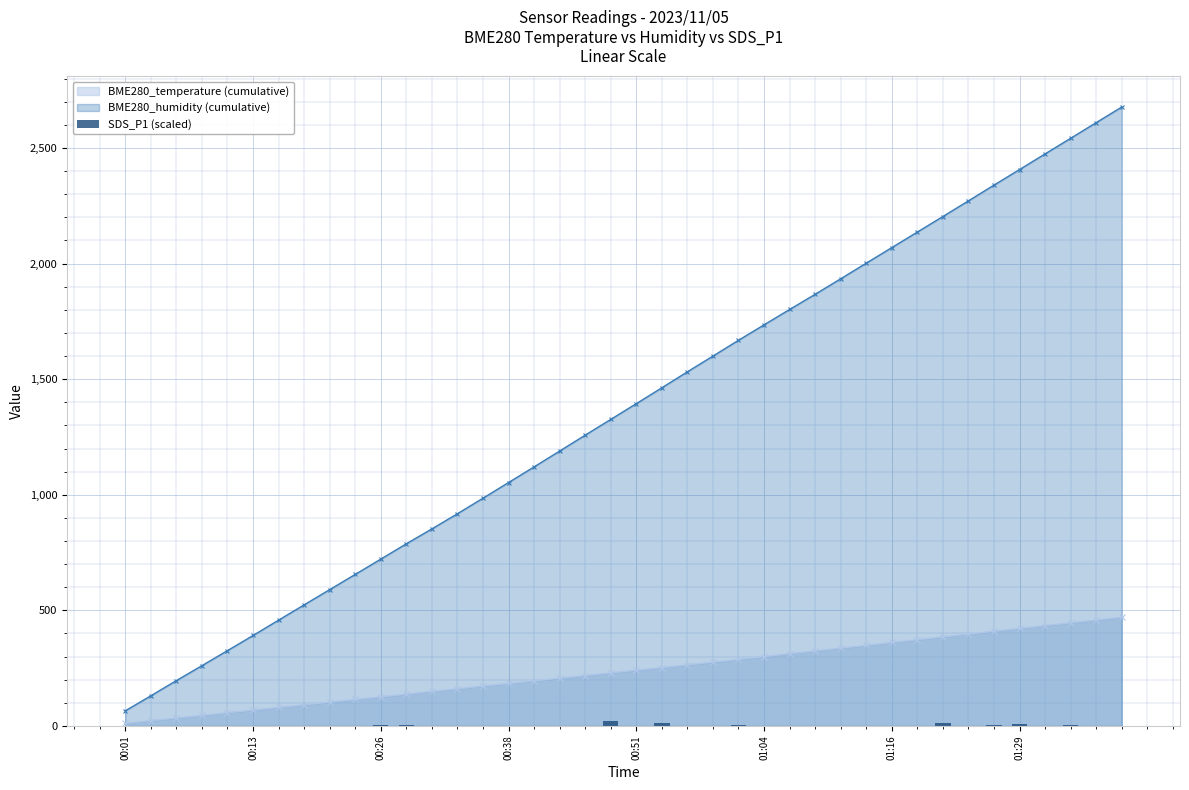

Which category has the lowest value in the BME280_humidity (cumulative) series?

00:01